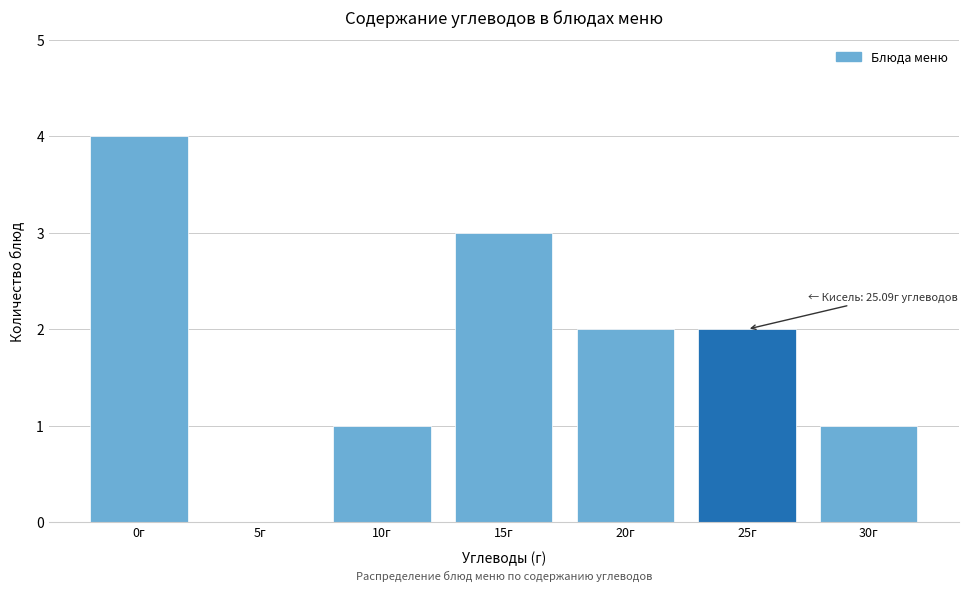

Reading left to right, transcribe all the data shown in this chart.

0г=4	5г=0	10г=1	15г=3	20г=2	25г=2	30г=1